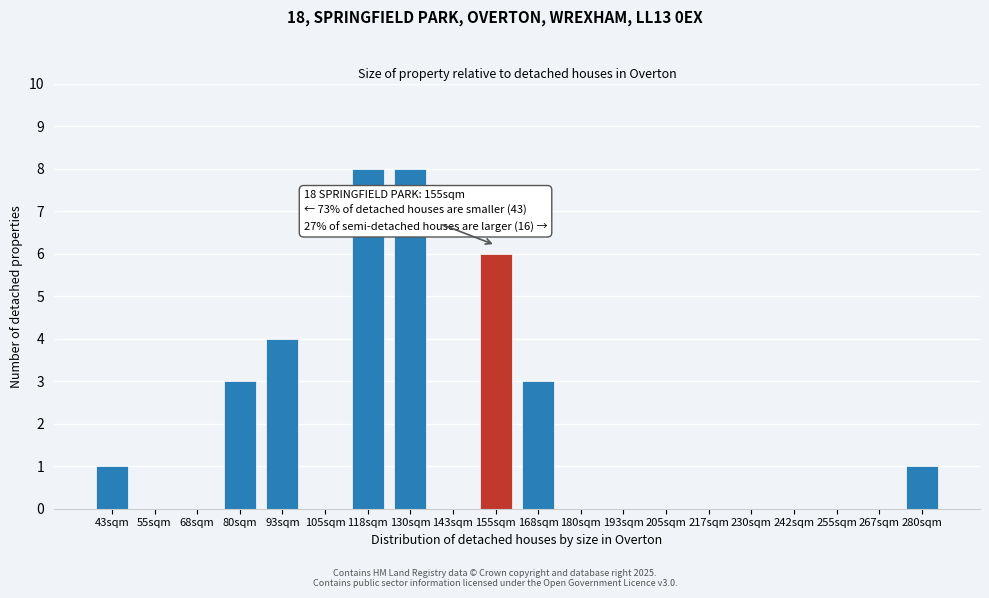

Reading left to right, transcribe all the data shown in this chart.

43sqm=1	55sqm=0	68sqm=0	80sqm=3	93sqm=4	105sqm=0	118sqm=8	130sqm=8	143sqm=0	155sqm=6	168sqm=3	180sqm=0	193sqm=0	205sqm=0	217sqm=0	230sqm=0	242sqm=0	255sqm=0	267sqm=0	280sqm=1